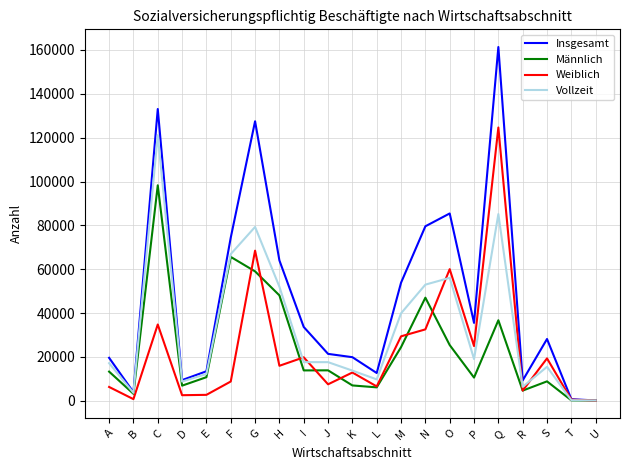

What is the total value across all series at J?

60387